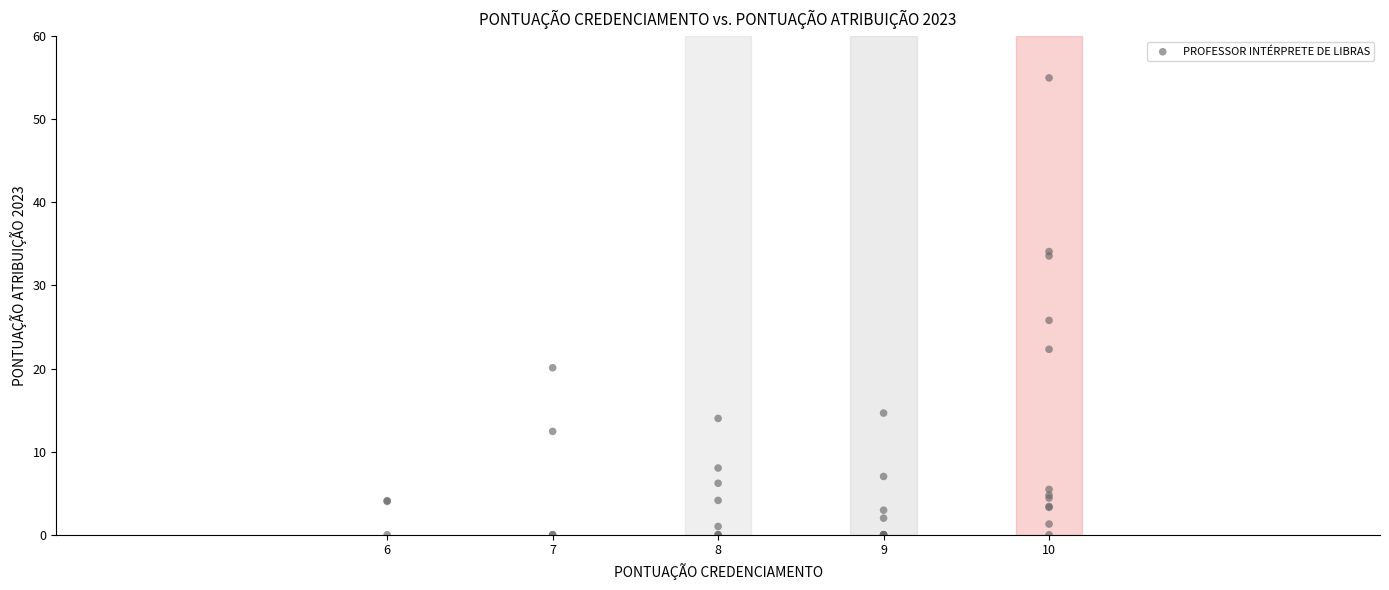

What Y value in the scatter plot is closest to 27?

25.8